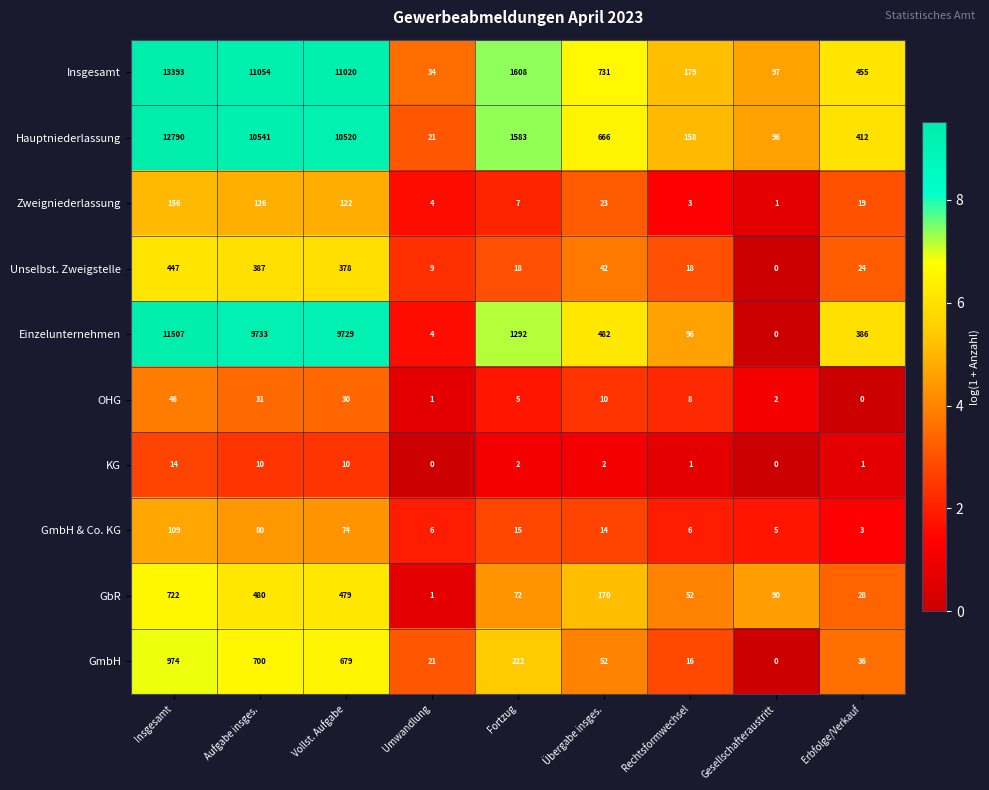

Is it true that OHG equals 20 at Vollst. Aufgabe?

False